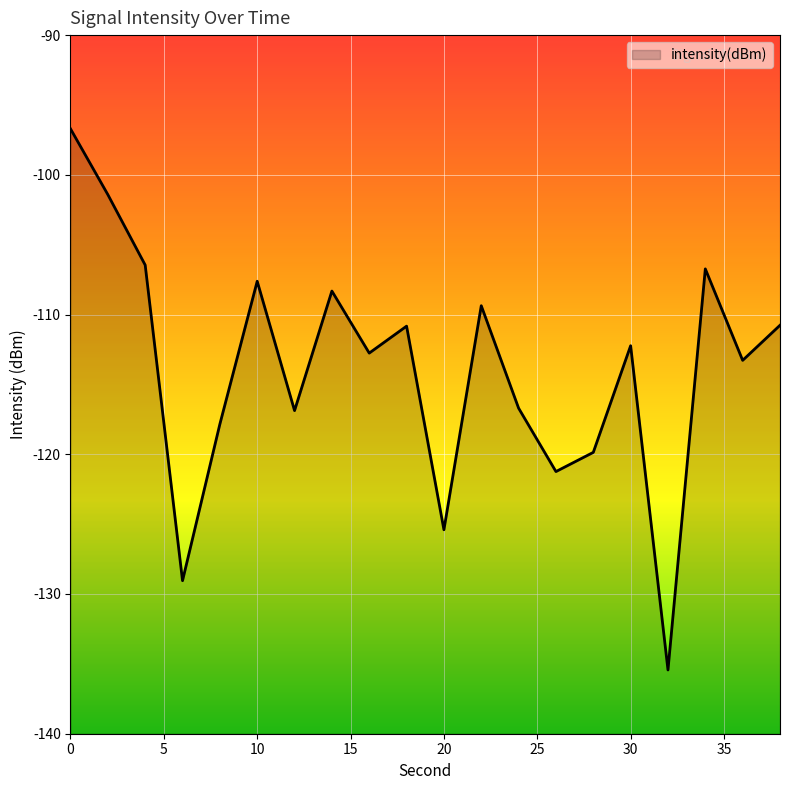

Where is the data nearest to the value -116?

24